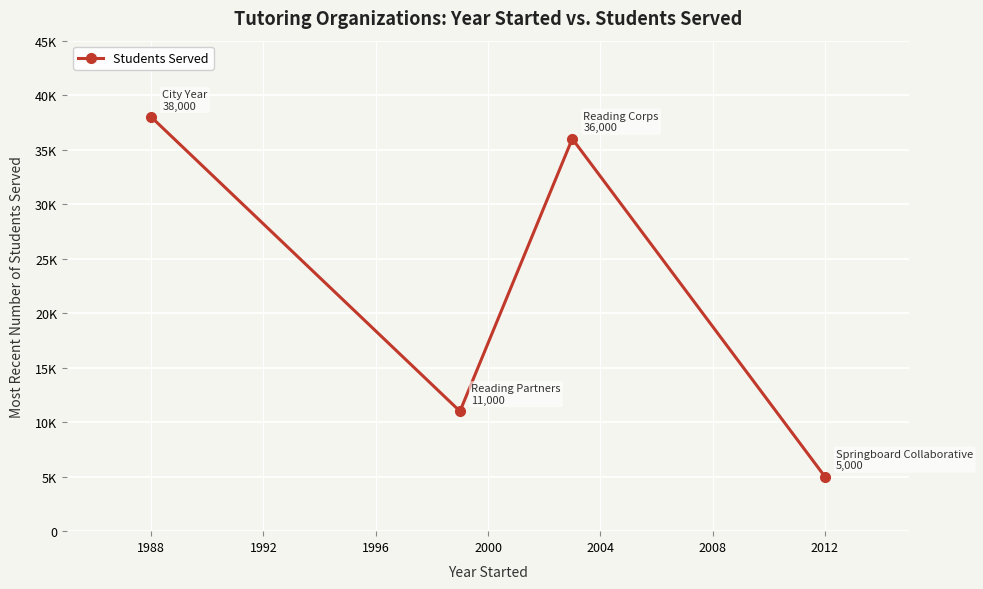

Does the chart have visible grid lines?

Yes